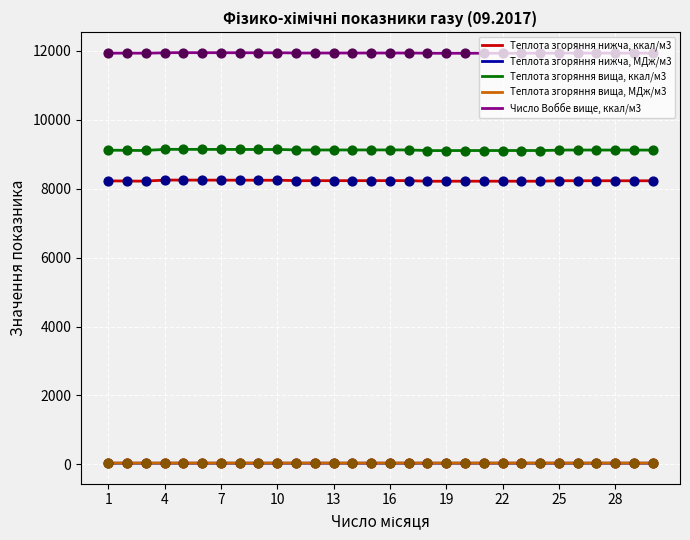

What is the total value across all series at 29?

29353.0